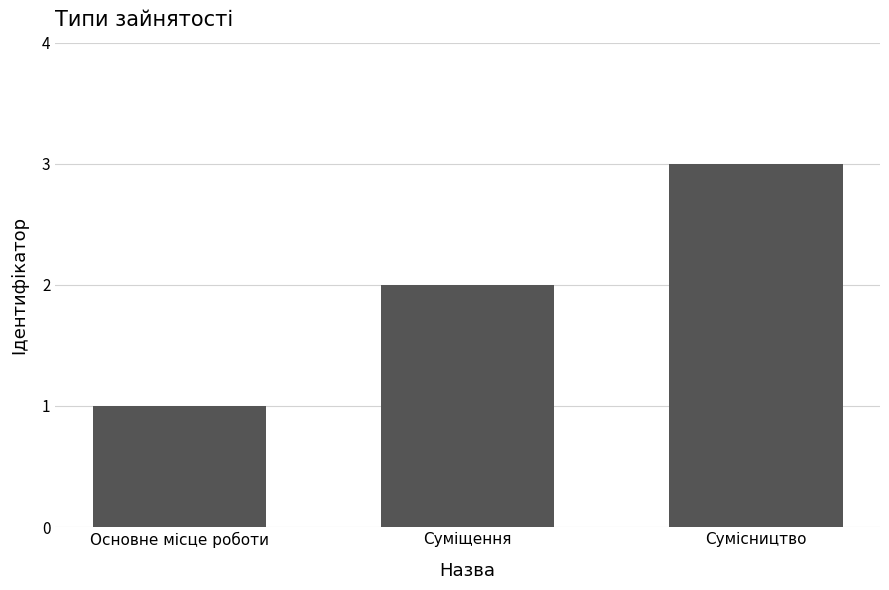

What is the greatest value displayed?

3